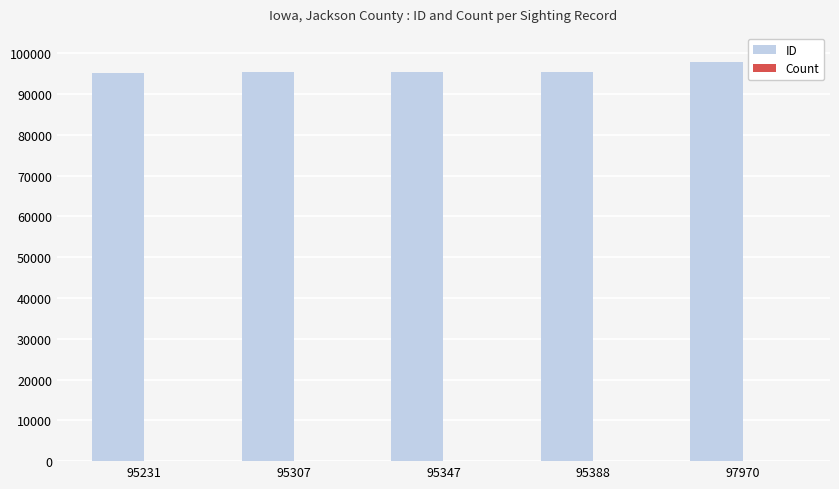

Which series has the largest total across all categories?

ID